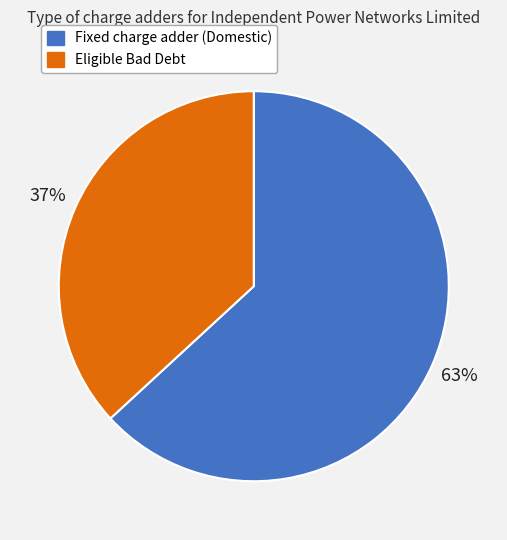

Count the number of slices in the pie.

2